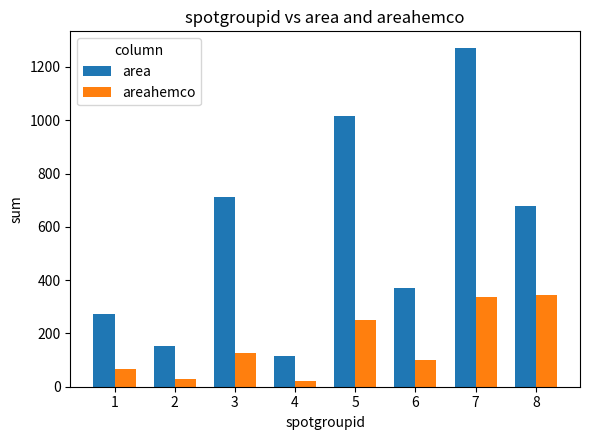

How many data points does each series have?

8